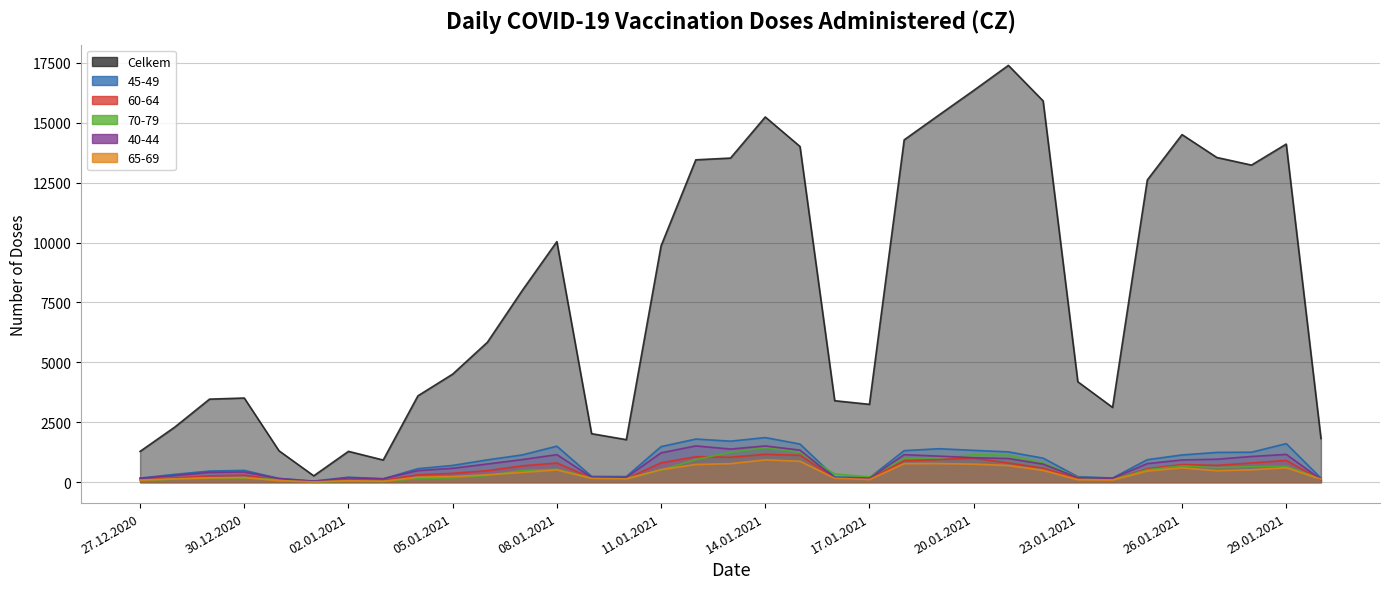

How many interior local valleys does the 45-49 series have?

6